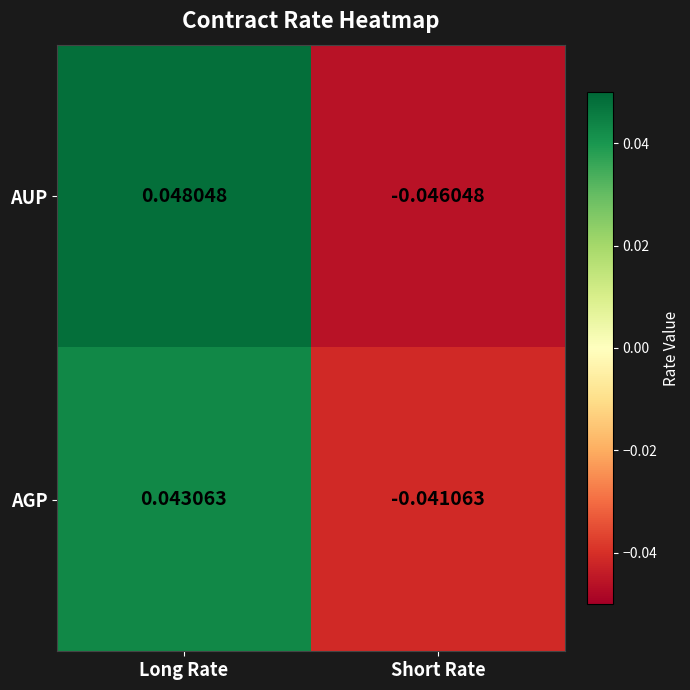

Is the value of AUP at Long Rate greater than the value of AGP at Short Rate?

Yes